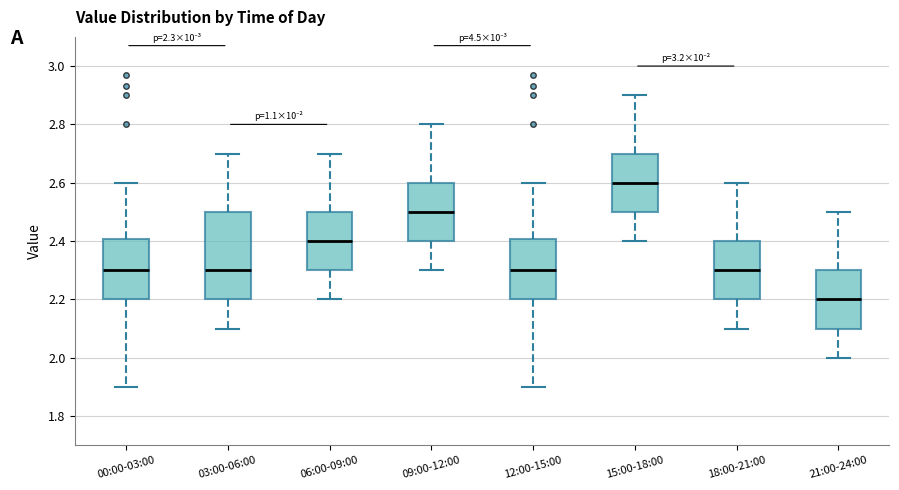

Which box is the tallest, from its lower edge to its upper edge?

03:00-06:00